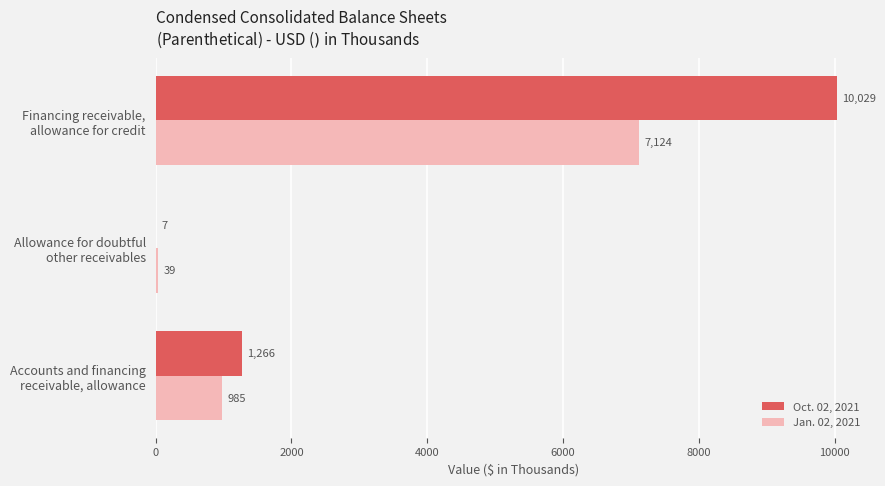

What is the sum of all Jan. 02, 2021 values?

8148